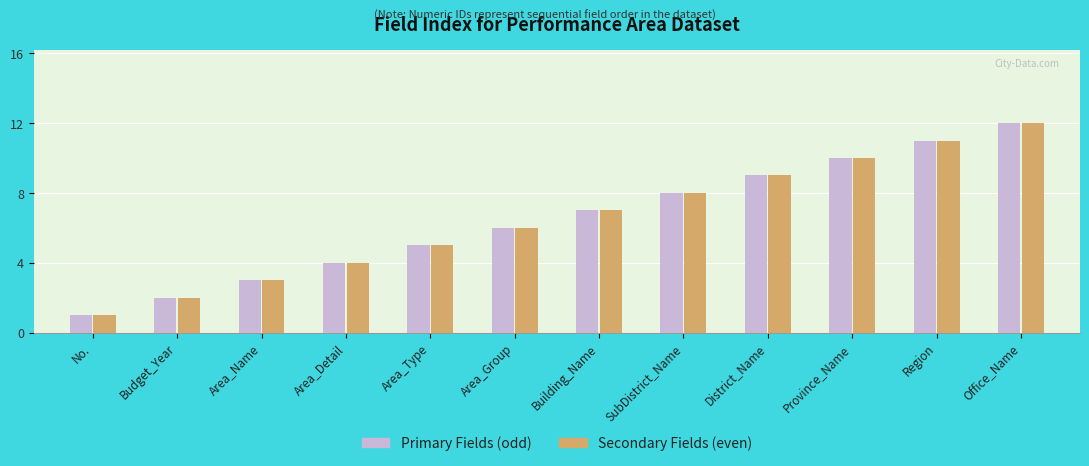

What is the total value across all series at Building_Name?

14